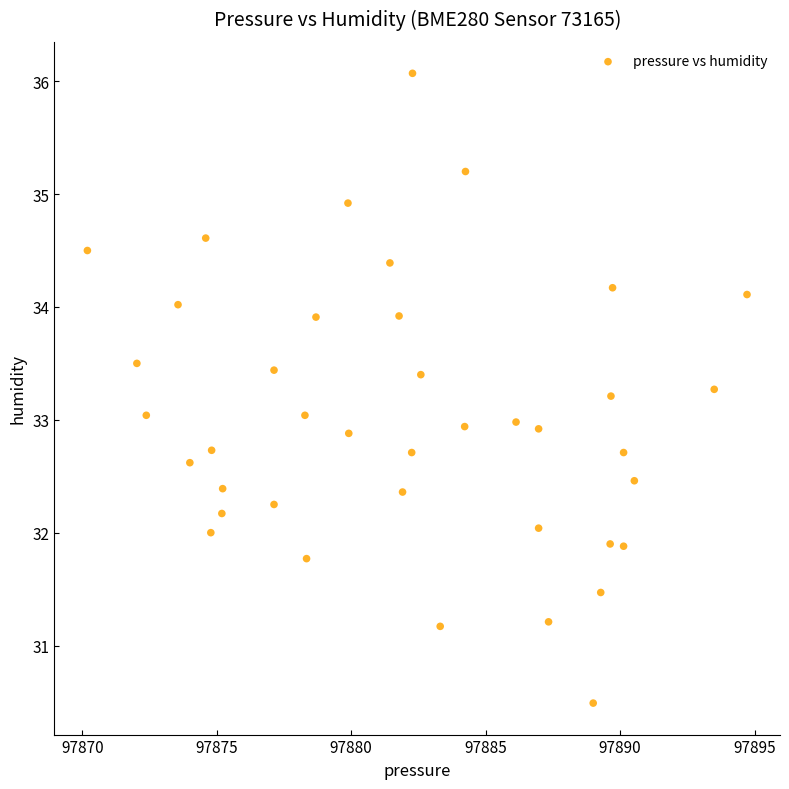

What is the range of X values (max minus min)?

24.5